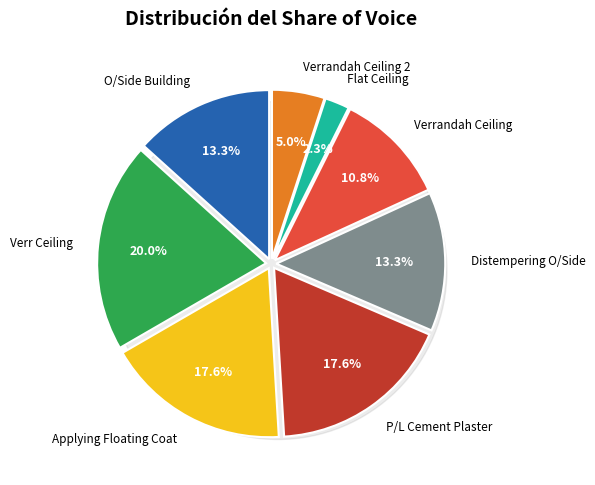

To the nearest percent, what is the difference between the largest and smallest slice percentages?

18%